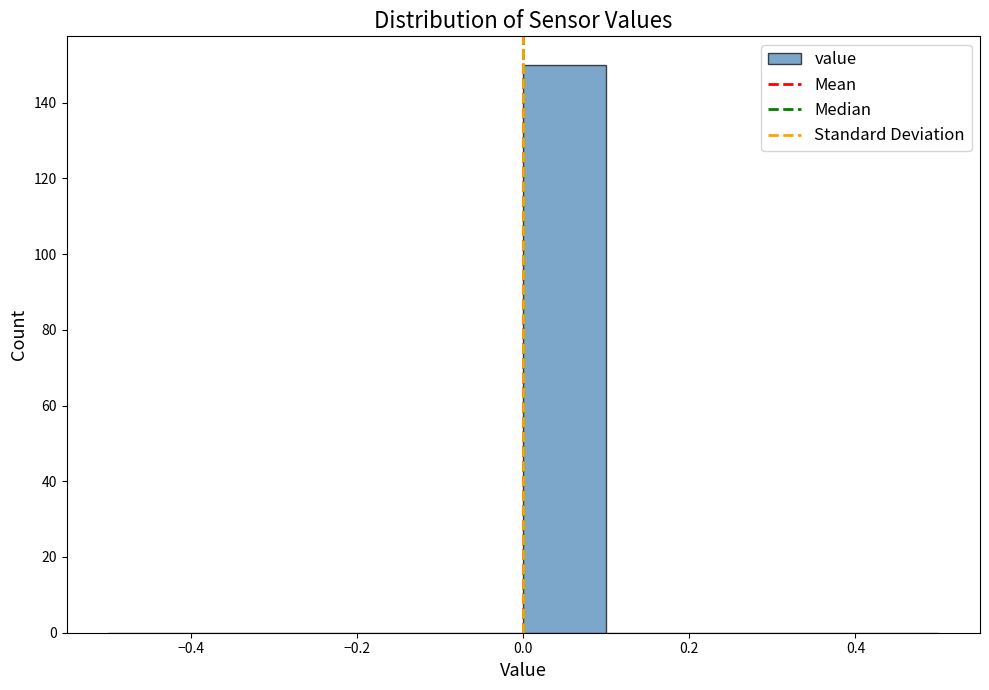

What is the height of the bar covering 0.0 to 0.1 on the x-axis? The values are not printed on the chart, so give them approximately, as read against the axis.

150